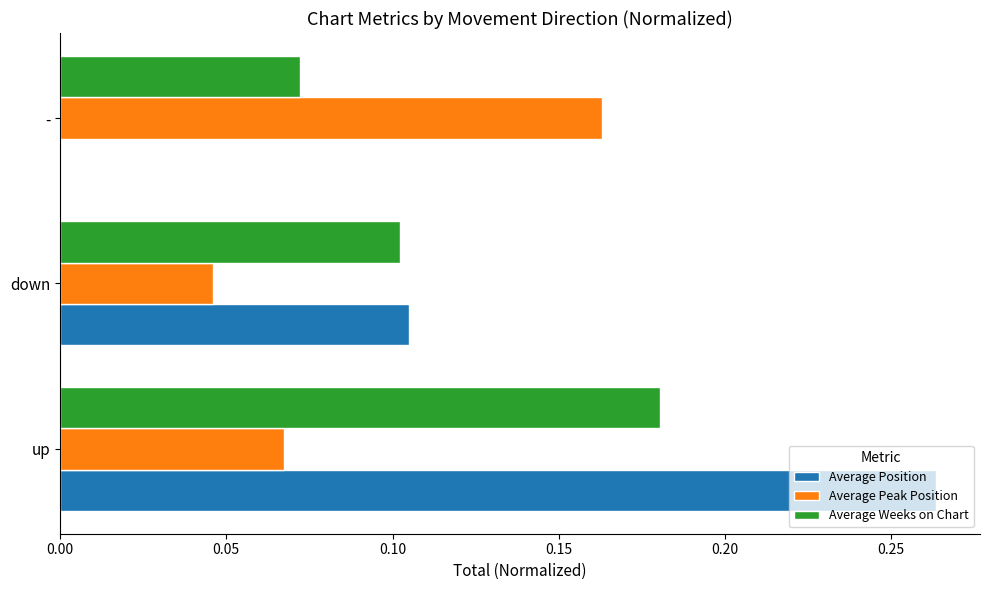

What is the total value across all series at up?

0.5